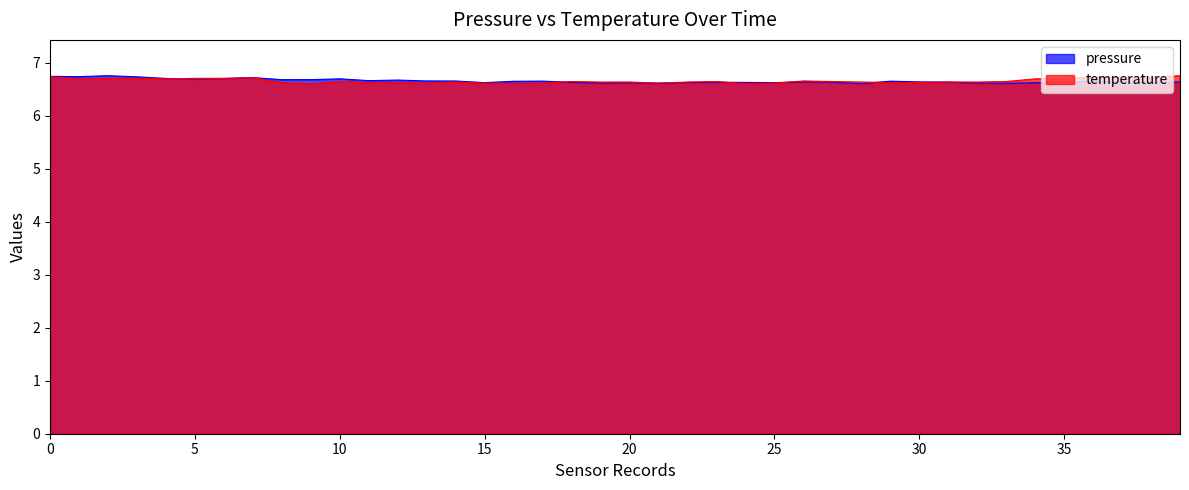

Does the chart have visible grid lines?

No